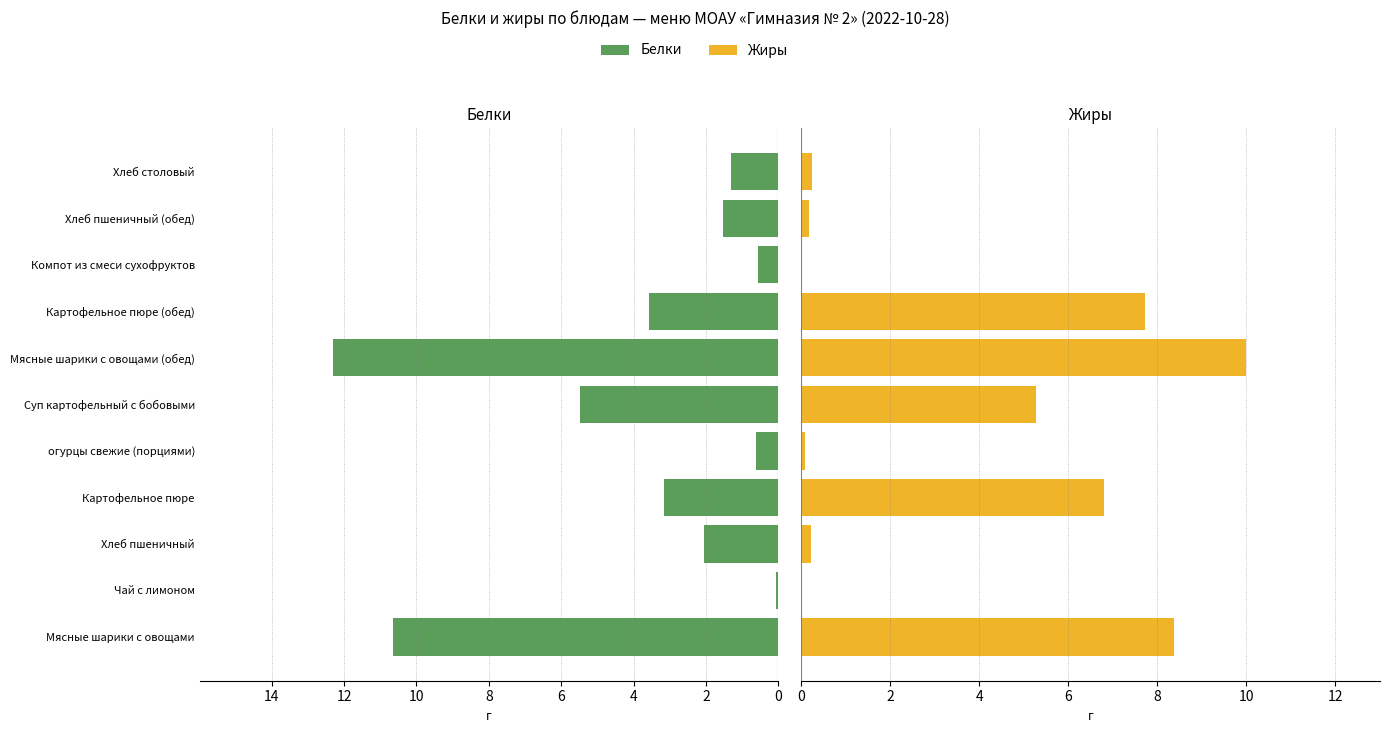

At how many categories does at least one series exceed 0?

11